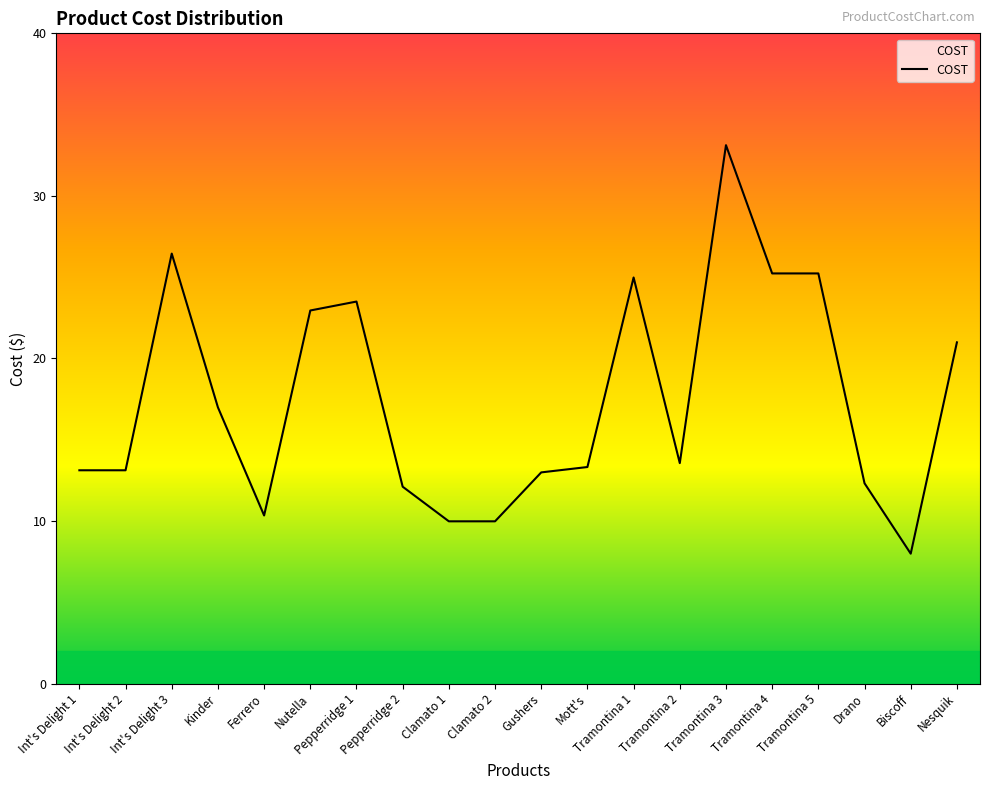

How many series are shown in this chart?

1